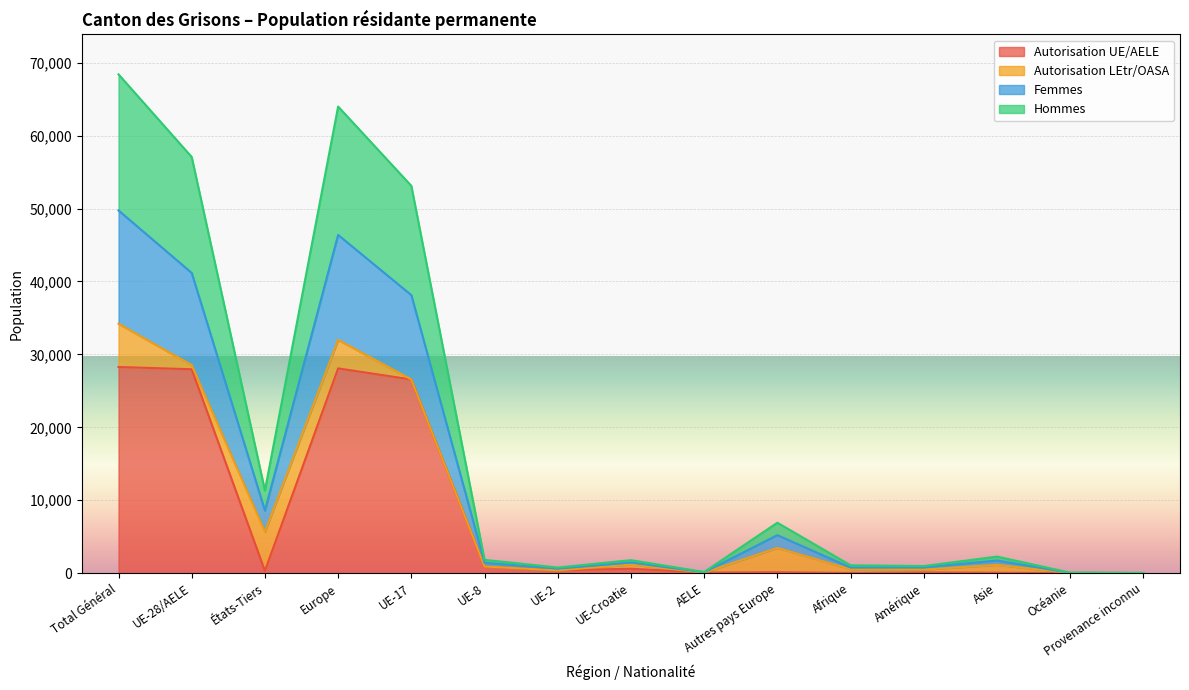

The Hommes series shows 12077 at Autres pays Europe. True or false?

False